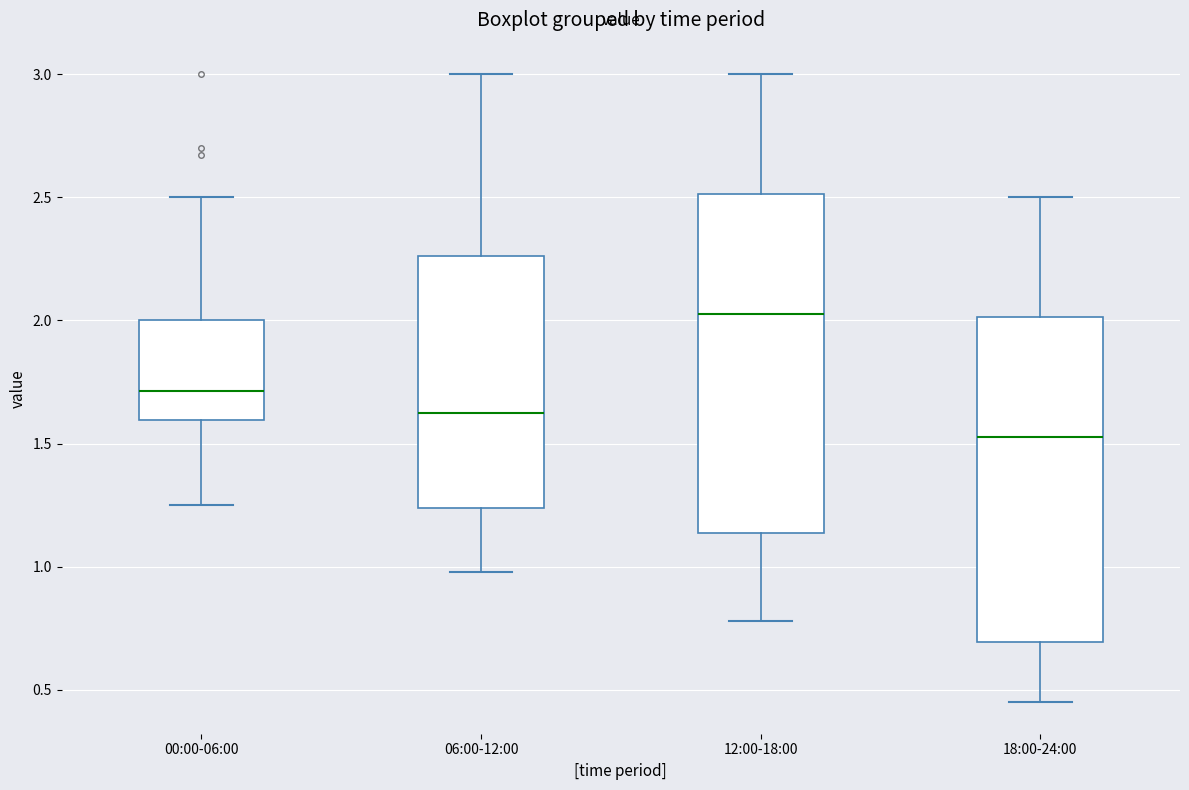

Which box has the highest median line?

12:00-18:00